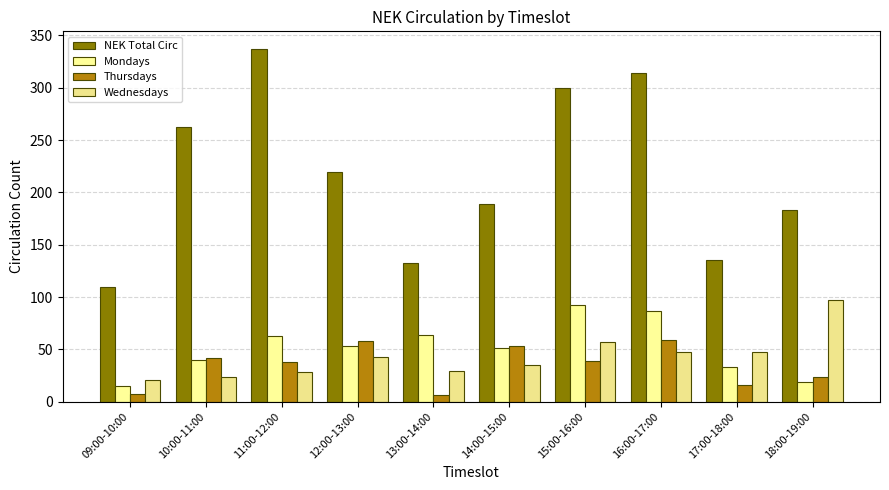

How many bars are there in each group?

4